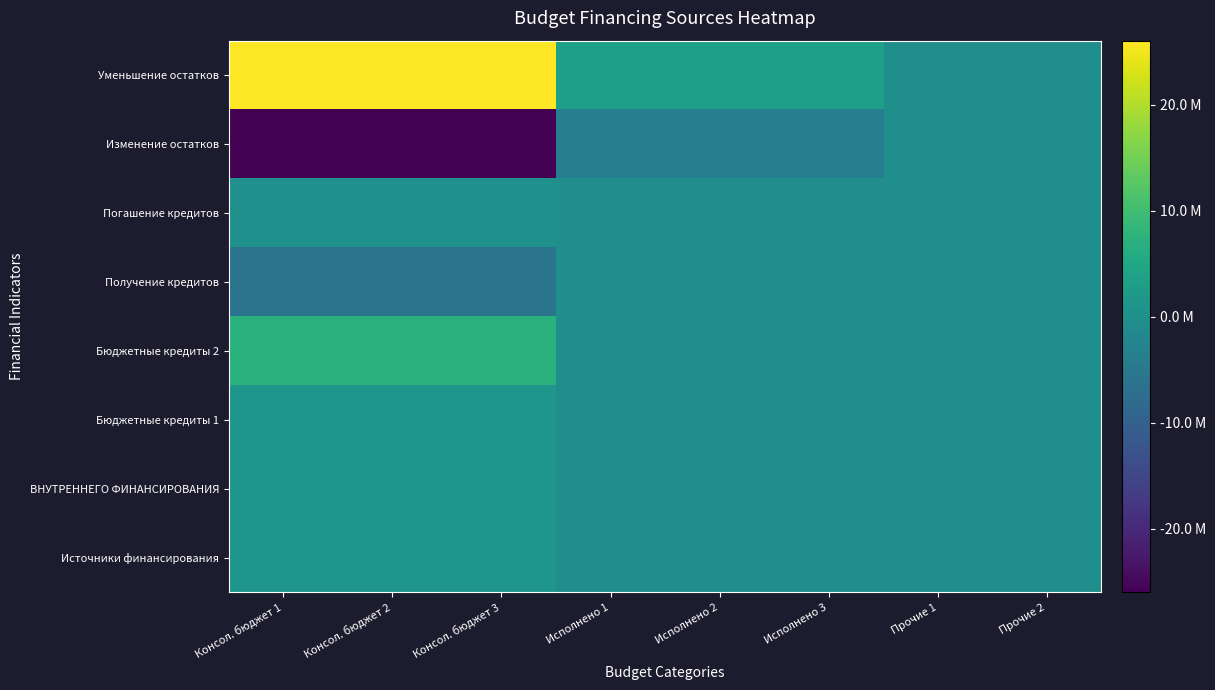

What is the total value across all series at Исполнено 2?

-718346.7